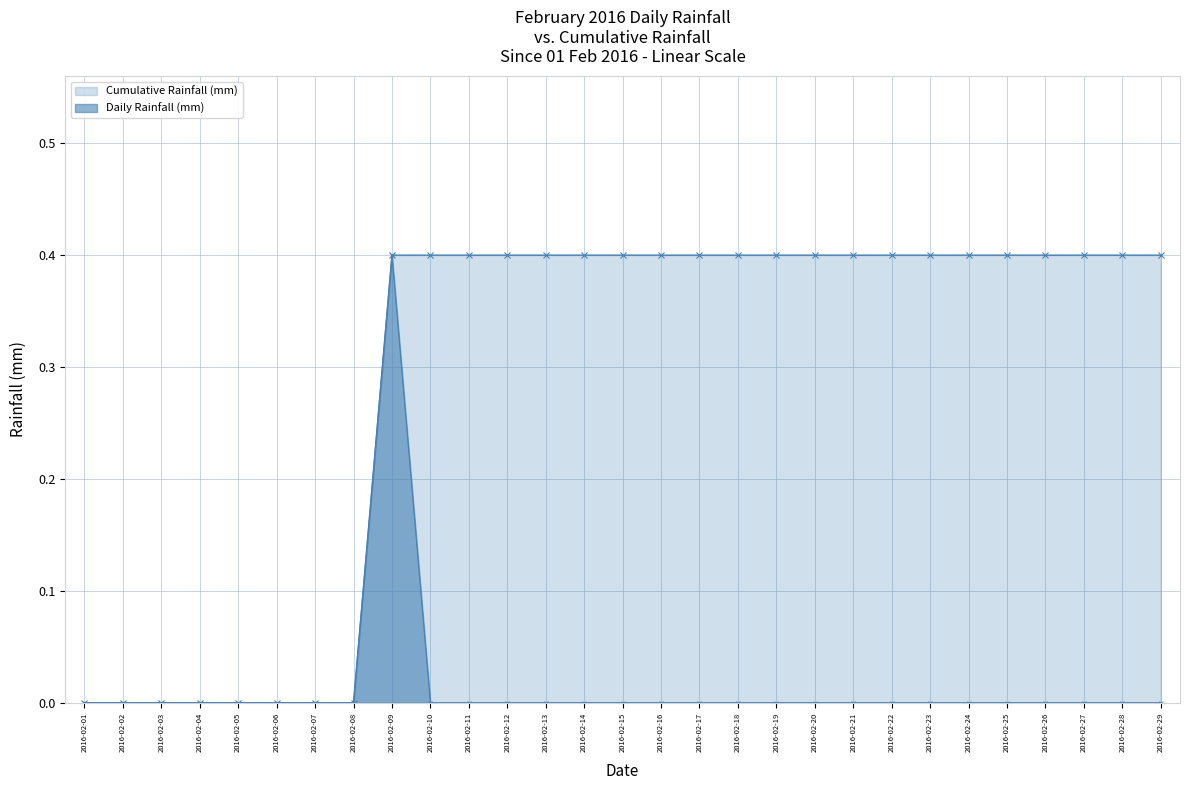

Which series has the widest spread of values?

Cumulative Rainfall (mm)